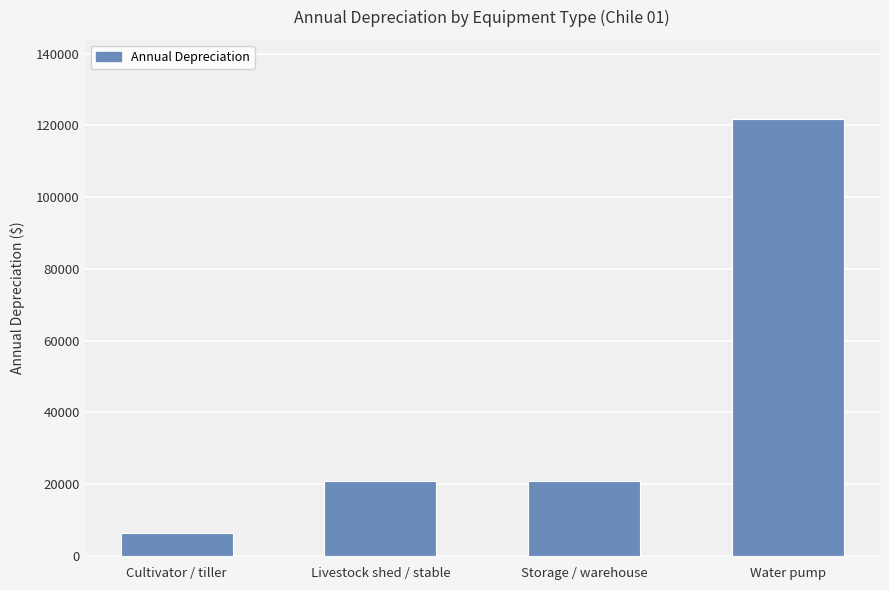

True or false: the data shows 36223.3 at Livestock shed / stable.

False